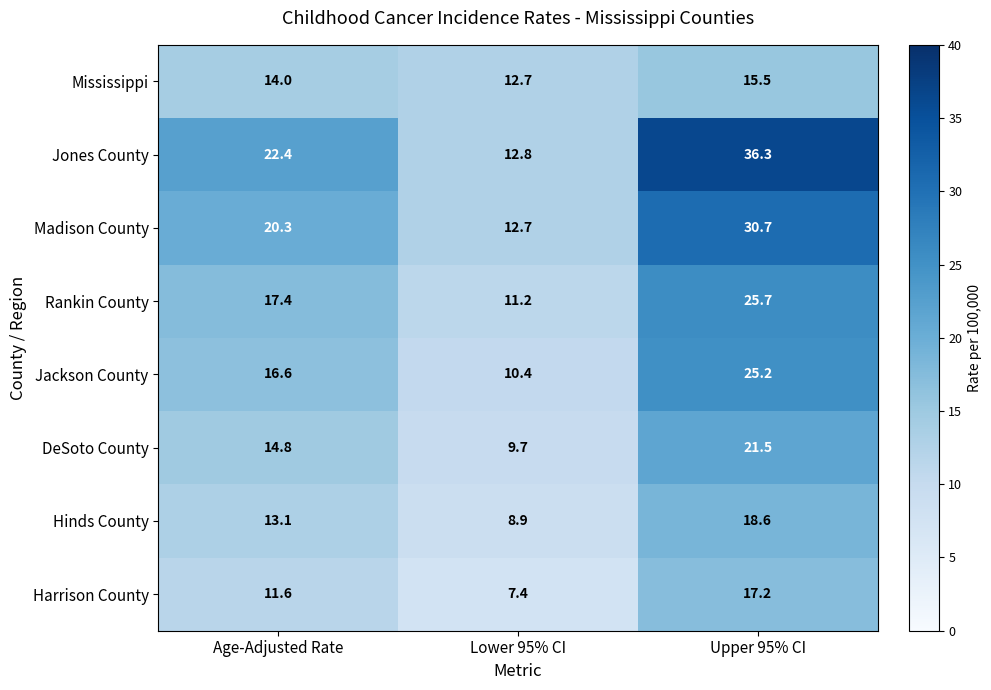

What is the maximum value shown in the chart?

36.3